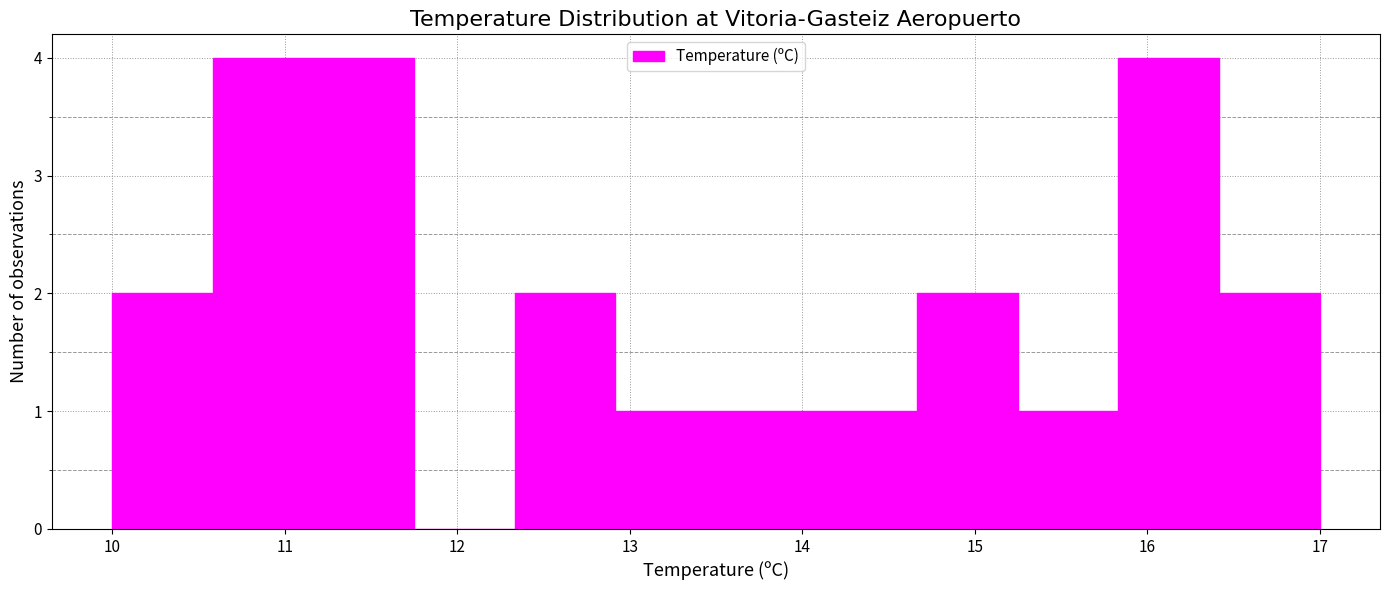

Reading left to right, transcribe this chart: for each bar, give the range it covers on the x-axis and its height. Neither the bar edges nor the heights are printed on the chart, so give them approximately, as read against the axes.

10.0 to 10.6: 2
10.6 to 11.2: 4
11.2 to 11.8: 4
11.8 to 12.3: 0
12.3 to 12.9: 2
12.9 to 13.5: 1
13.5 to 14.1: 1
14.1 to 14.7: 1
14.7 to 15.3: 2
15.3 to 15.8: 1
15.8 to 16.4: 4
16.4 to 17.0: 2